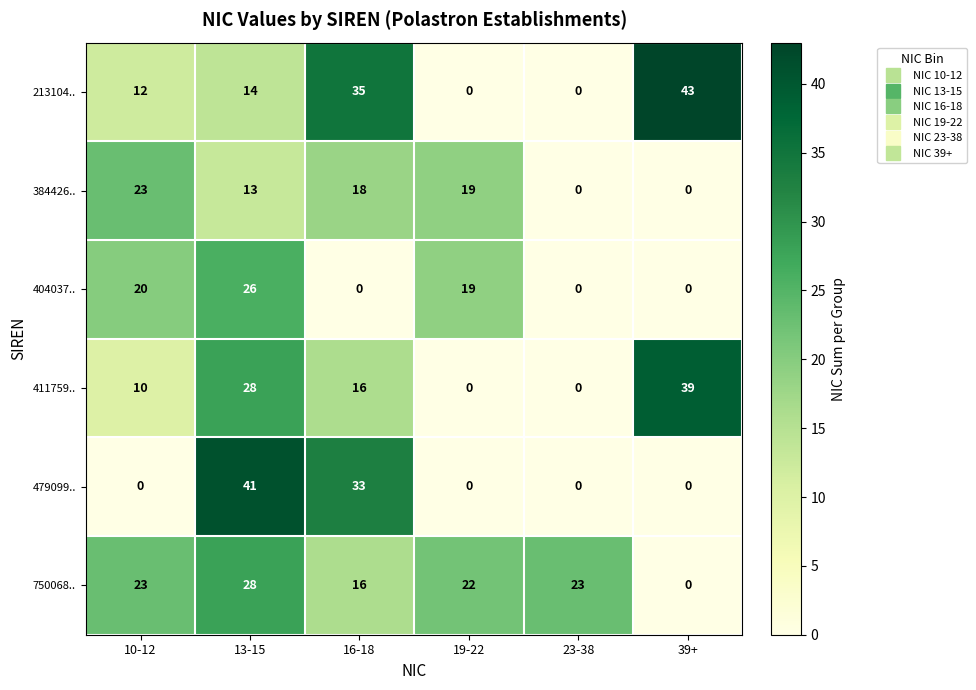

What is the difference between the maximum and minimum values in the 384426.. series?

23